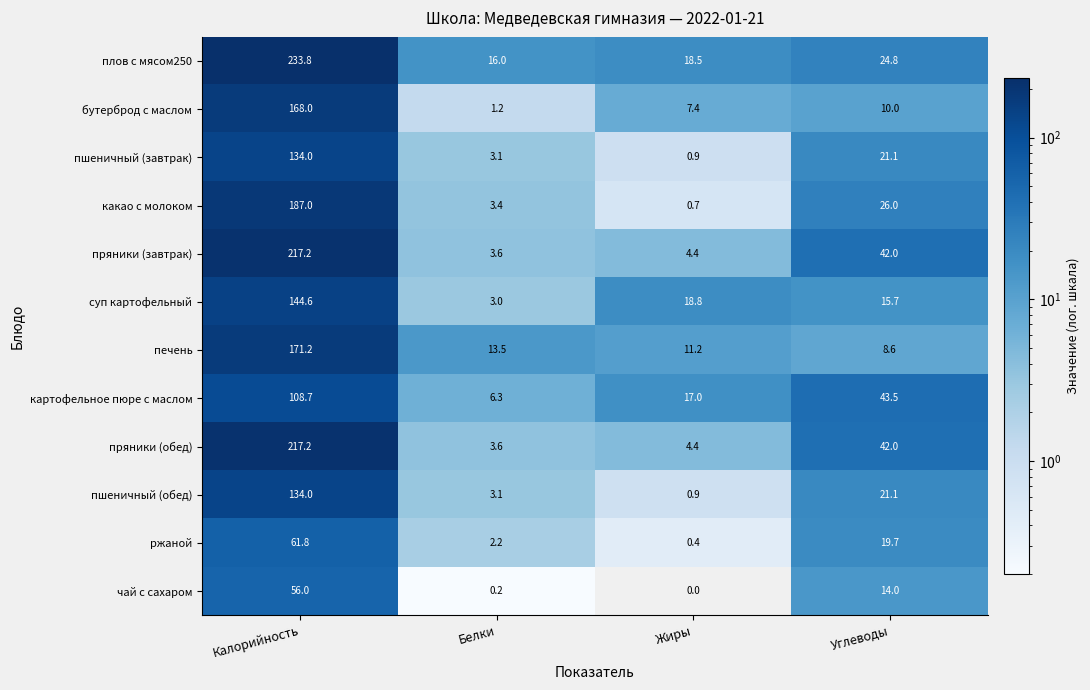

The value of пряники (завтрак) at Углеводы is 42.0. True or false?

True